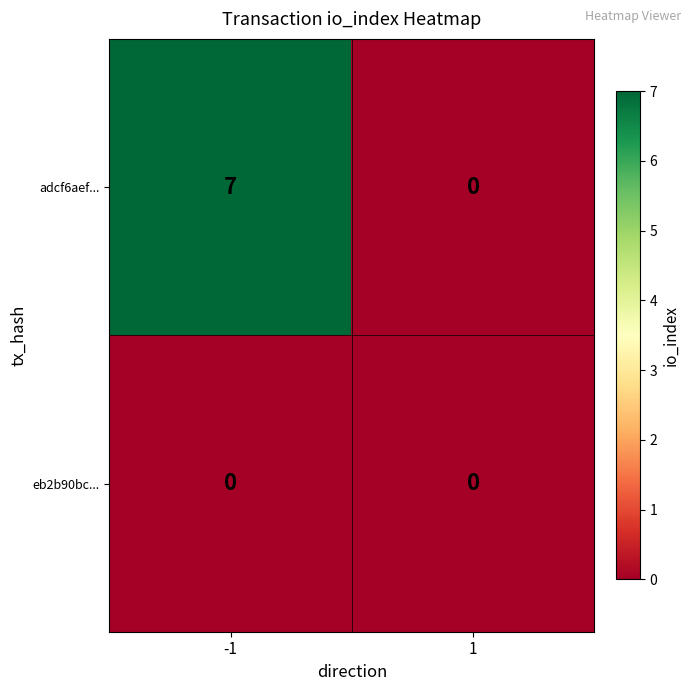

Which series has the largest range (max minus min)?

adcf6aef...